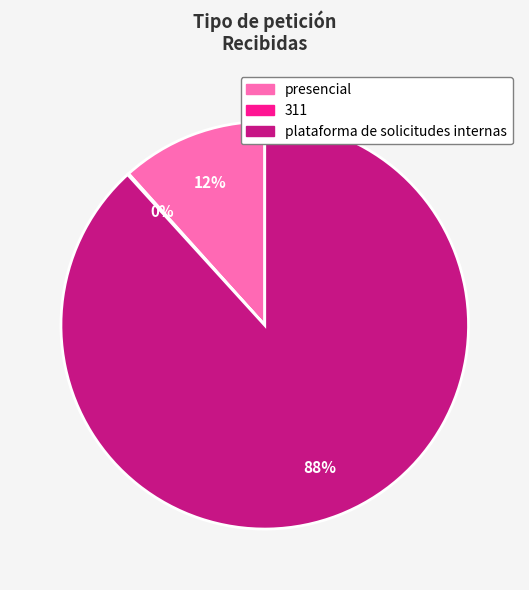

What is the majority slice?

plataforma de solicitudes internas